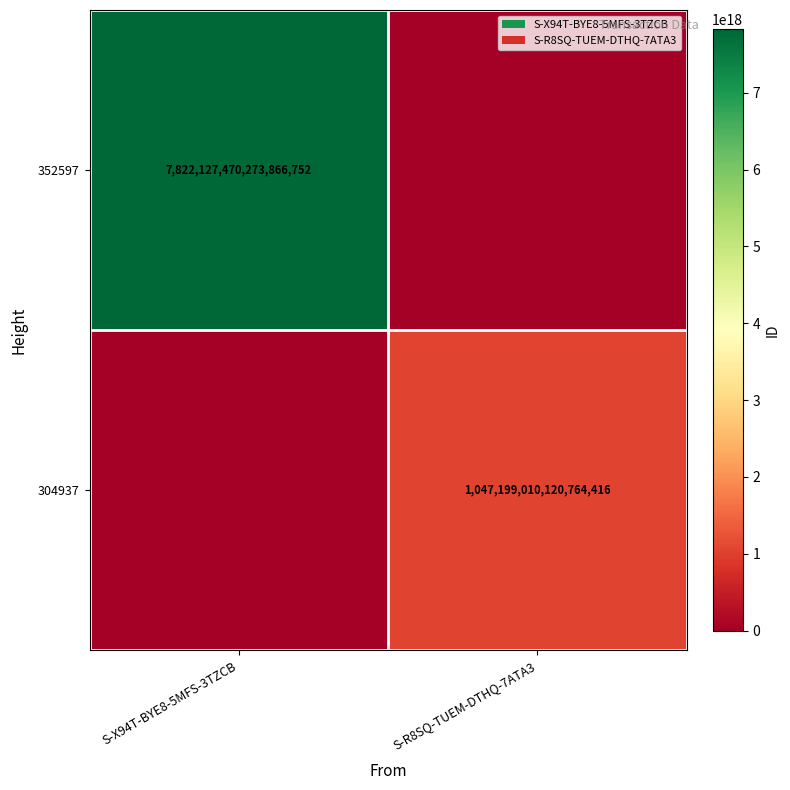

Is it true that 352597 equals 4124454476198407680 at S-X94T-BYE8-5MFS-3TZCB?

False